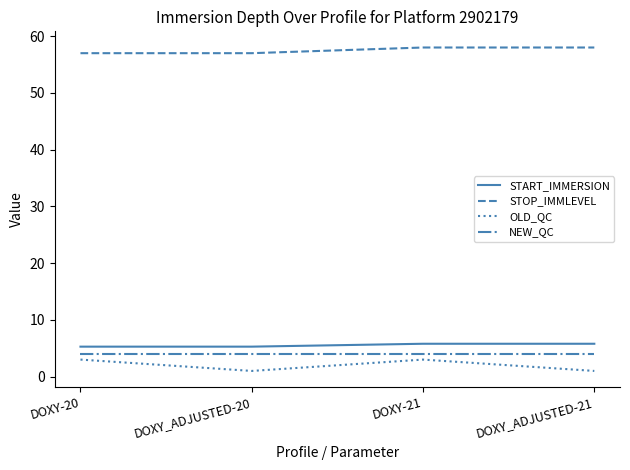

True or false: OLD_QC and START_IMMERSION cross at least once.

False